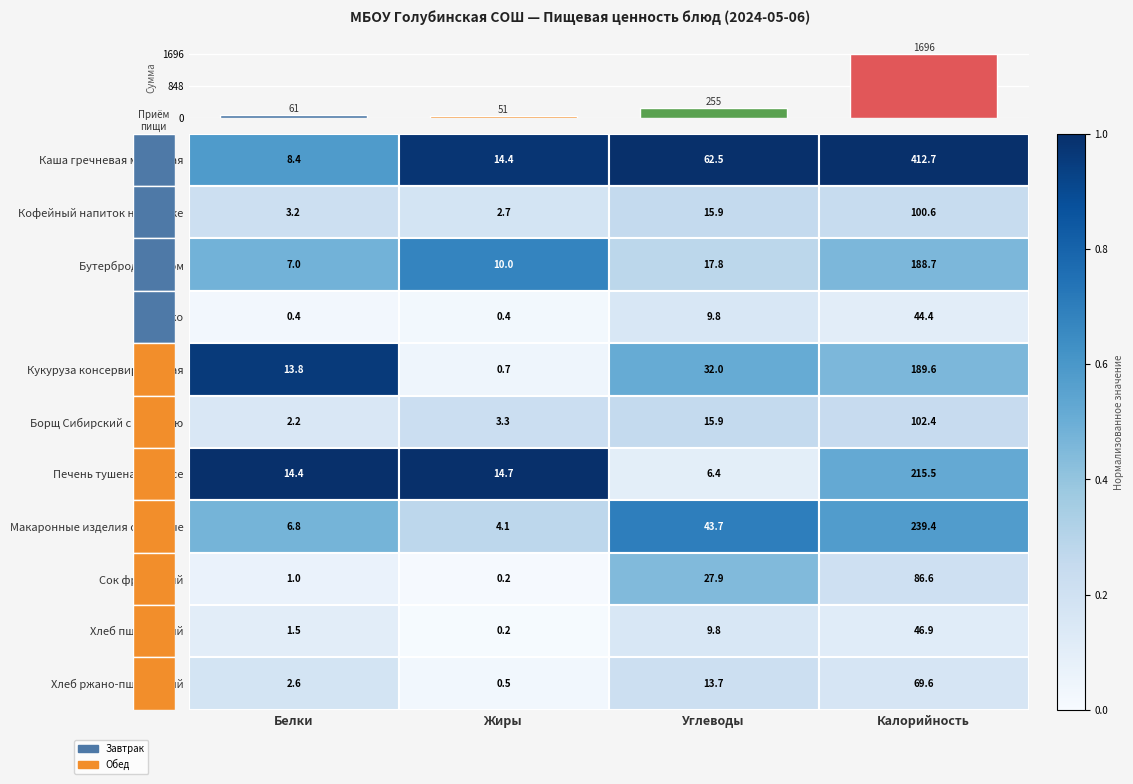

What is the minimum value shown in the chart?

51.1